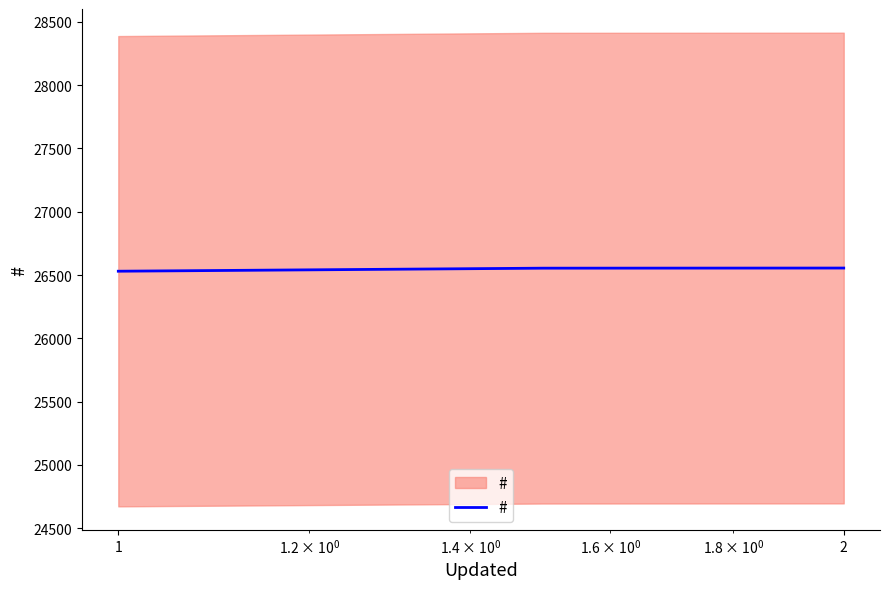

What is the sum of all values?

79639